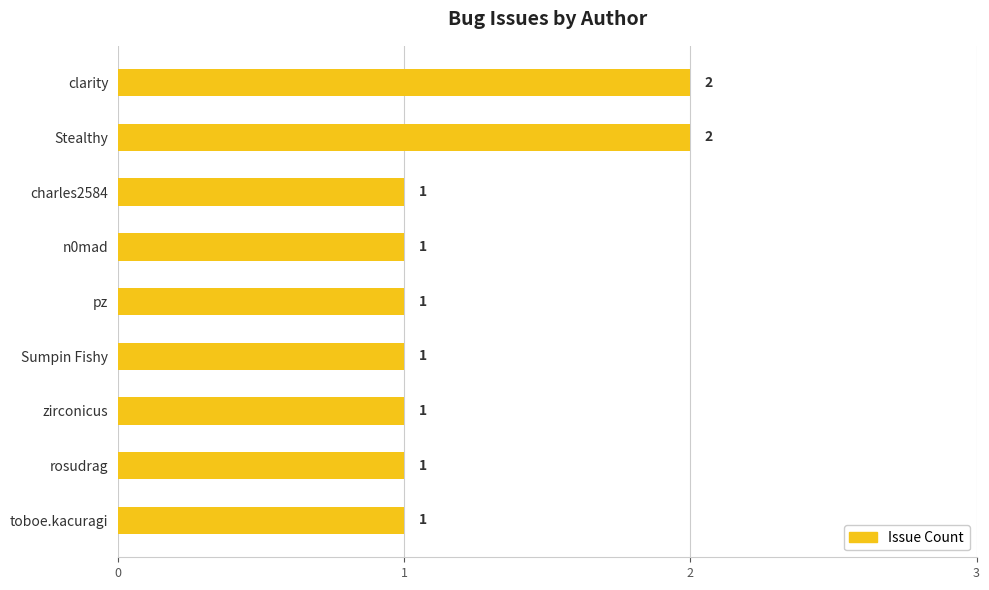

Count the values in the range 1 to 2.

9